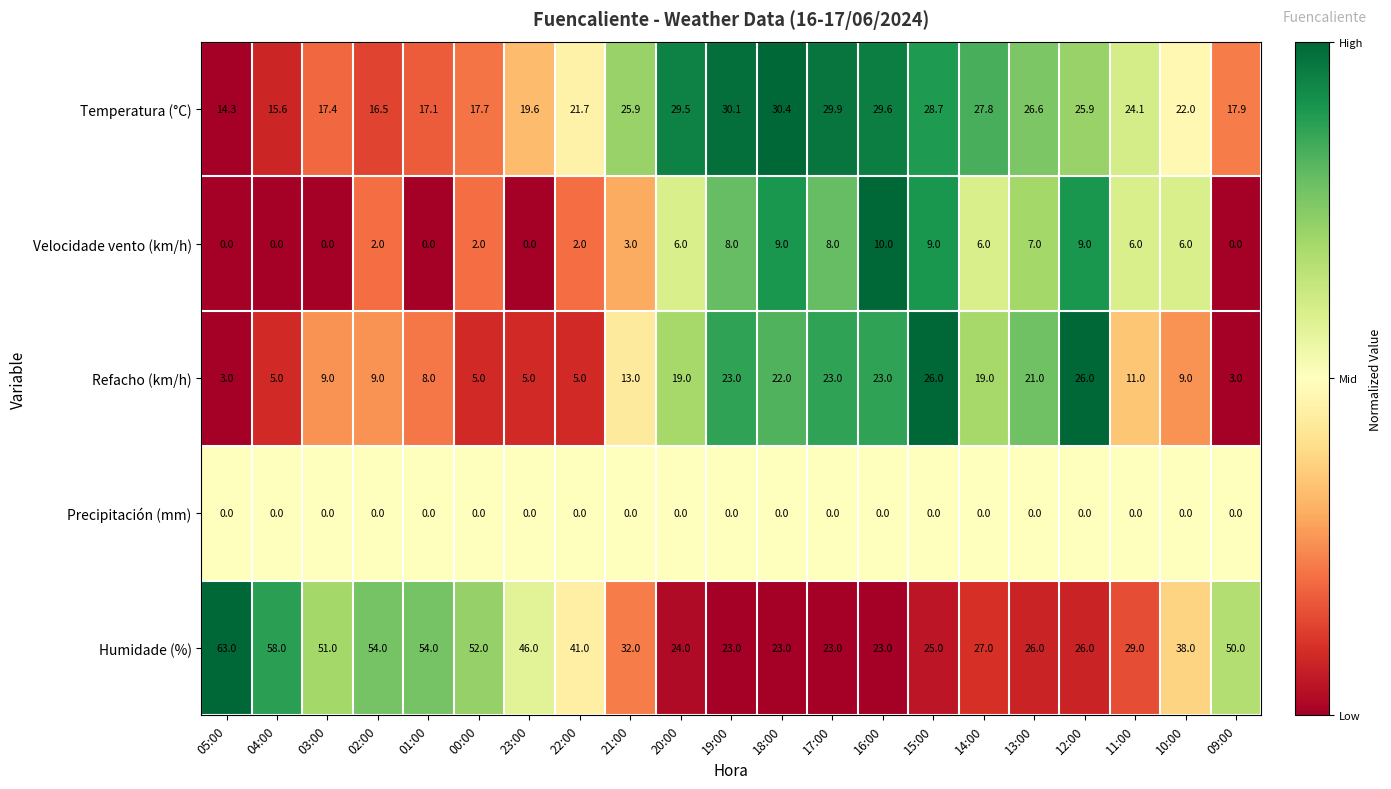

Which series has the largest range (max minus min)?

Humidade (%)